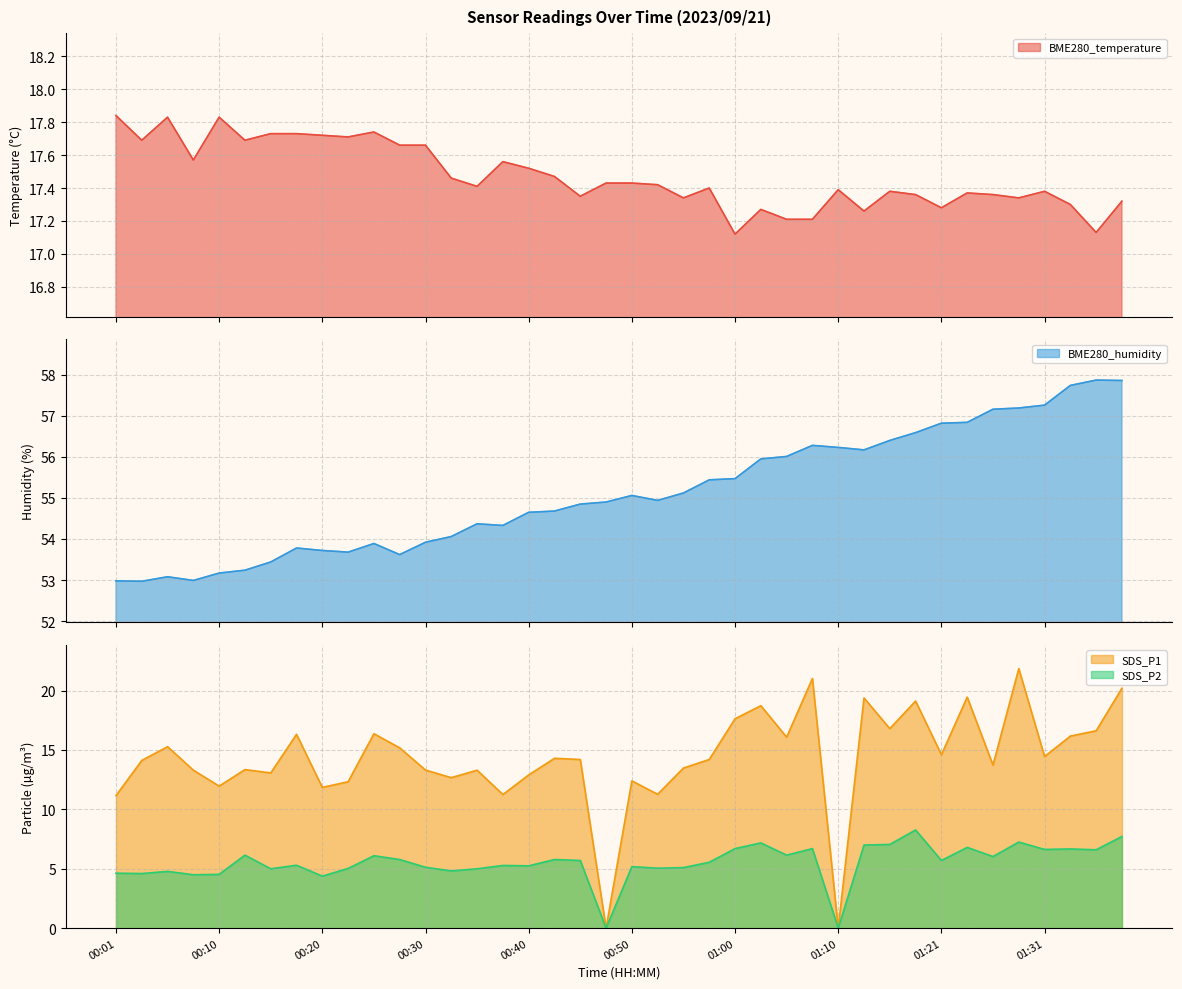

At 01:38, list the series in order from largest to smallest.

BME280_humidity, SDS_P1, BME280_temperature, SDS_P2